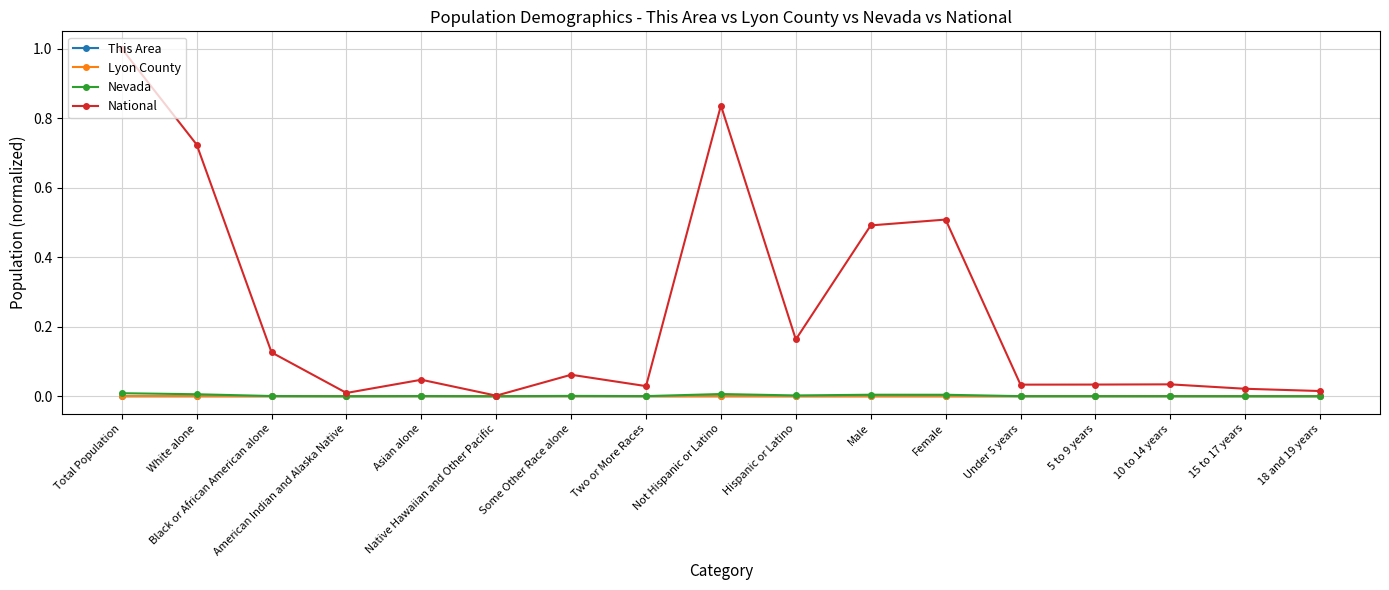

True or false: Lyon County has more than 0 interior local peaks.

True